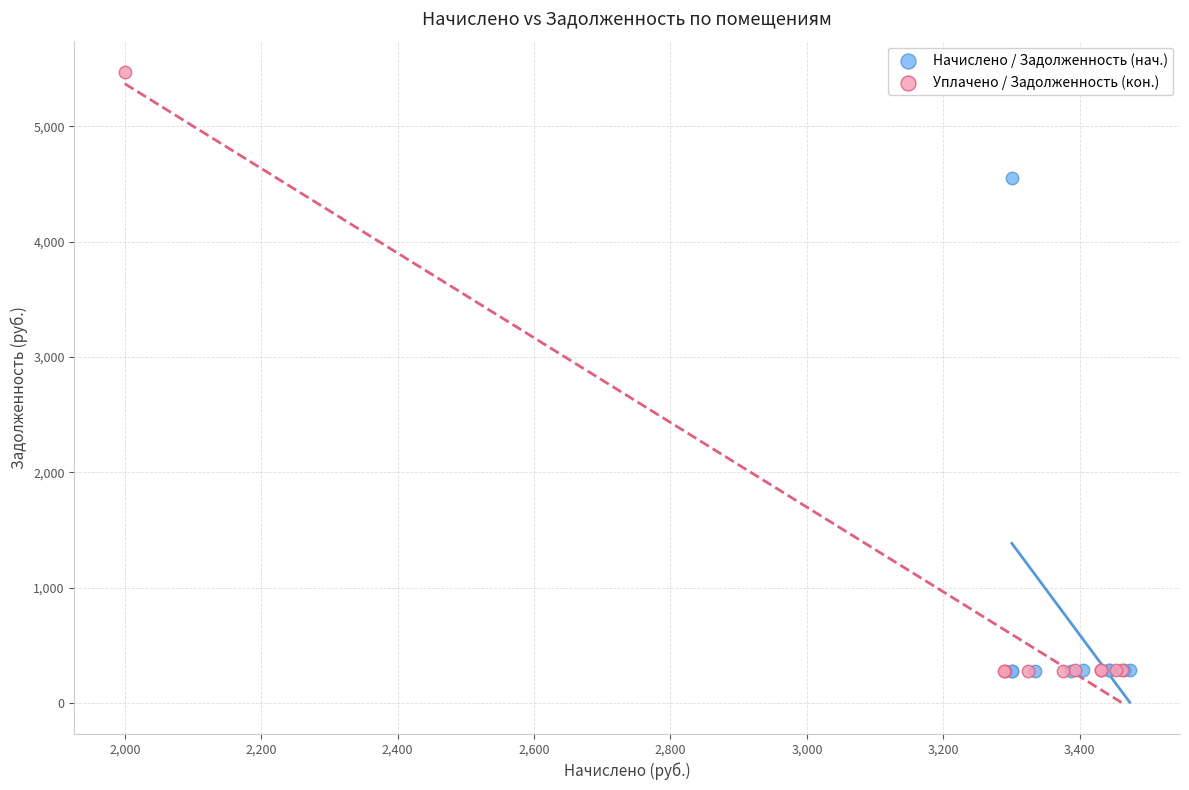

Which series has the largest Y range (max minus min)?

Уплачено / Задолженность (кон.)